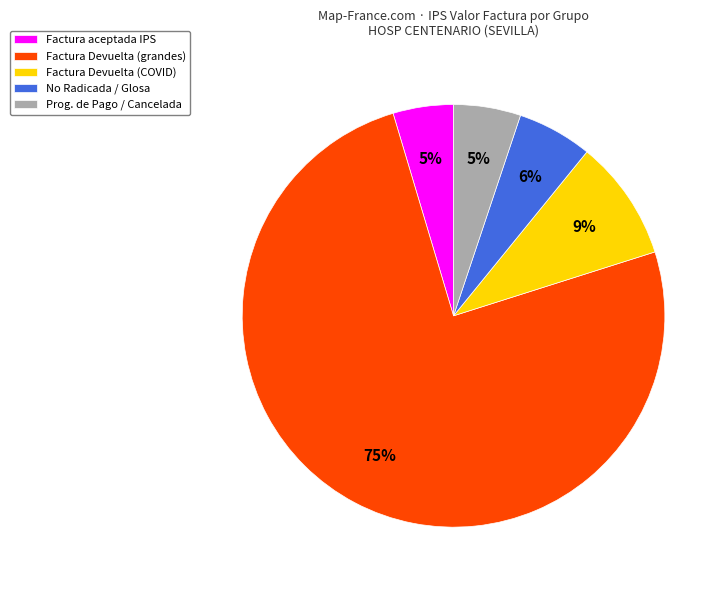

Which slice is the largest?

Factura Devuelta (grandes)